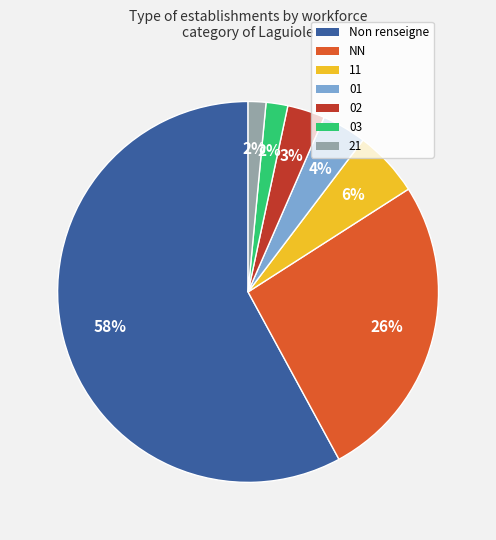

How many slices are in this pie chart?

7